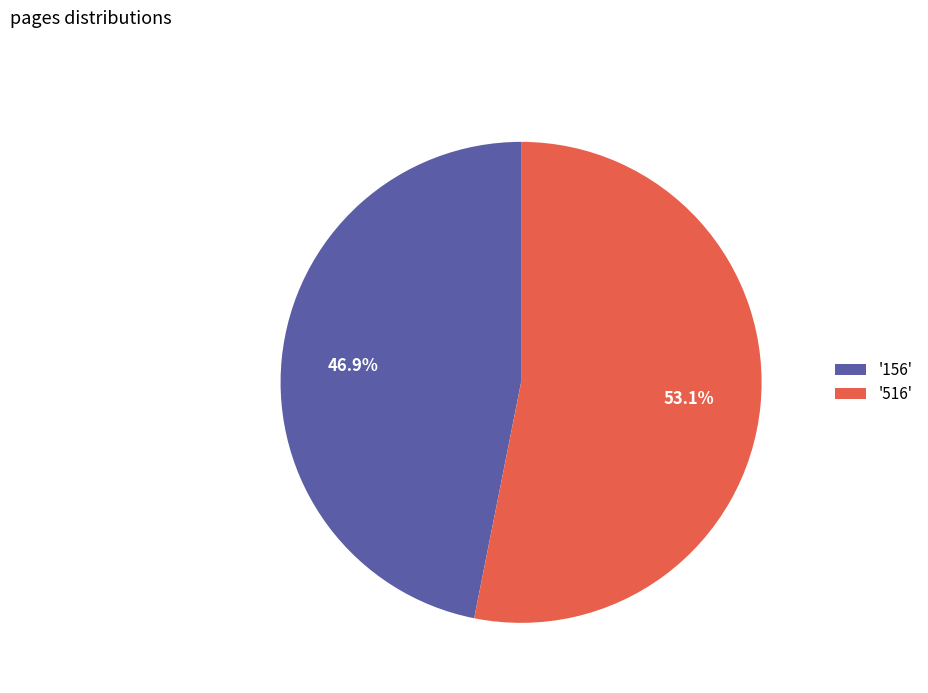

Which slice represents more than half of the pie?

'516'